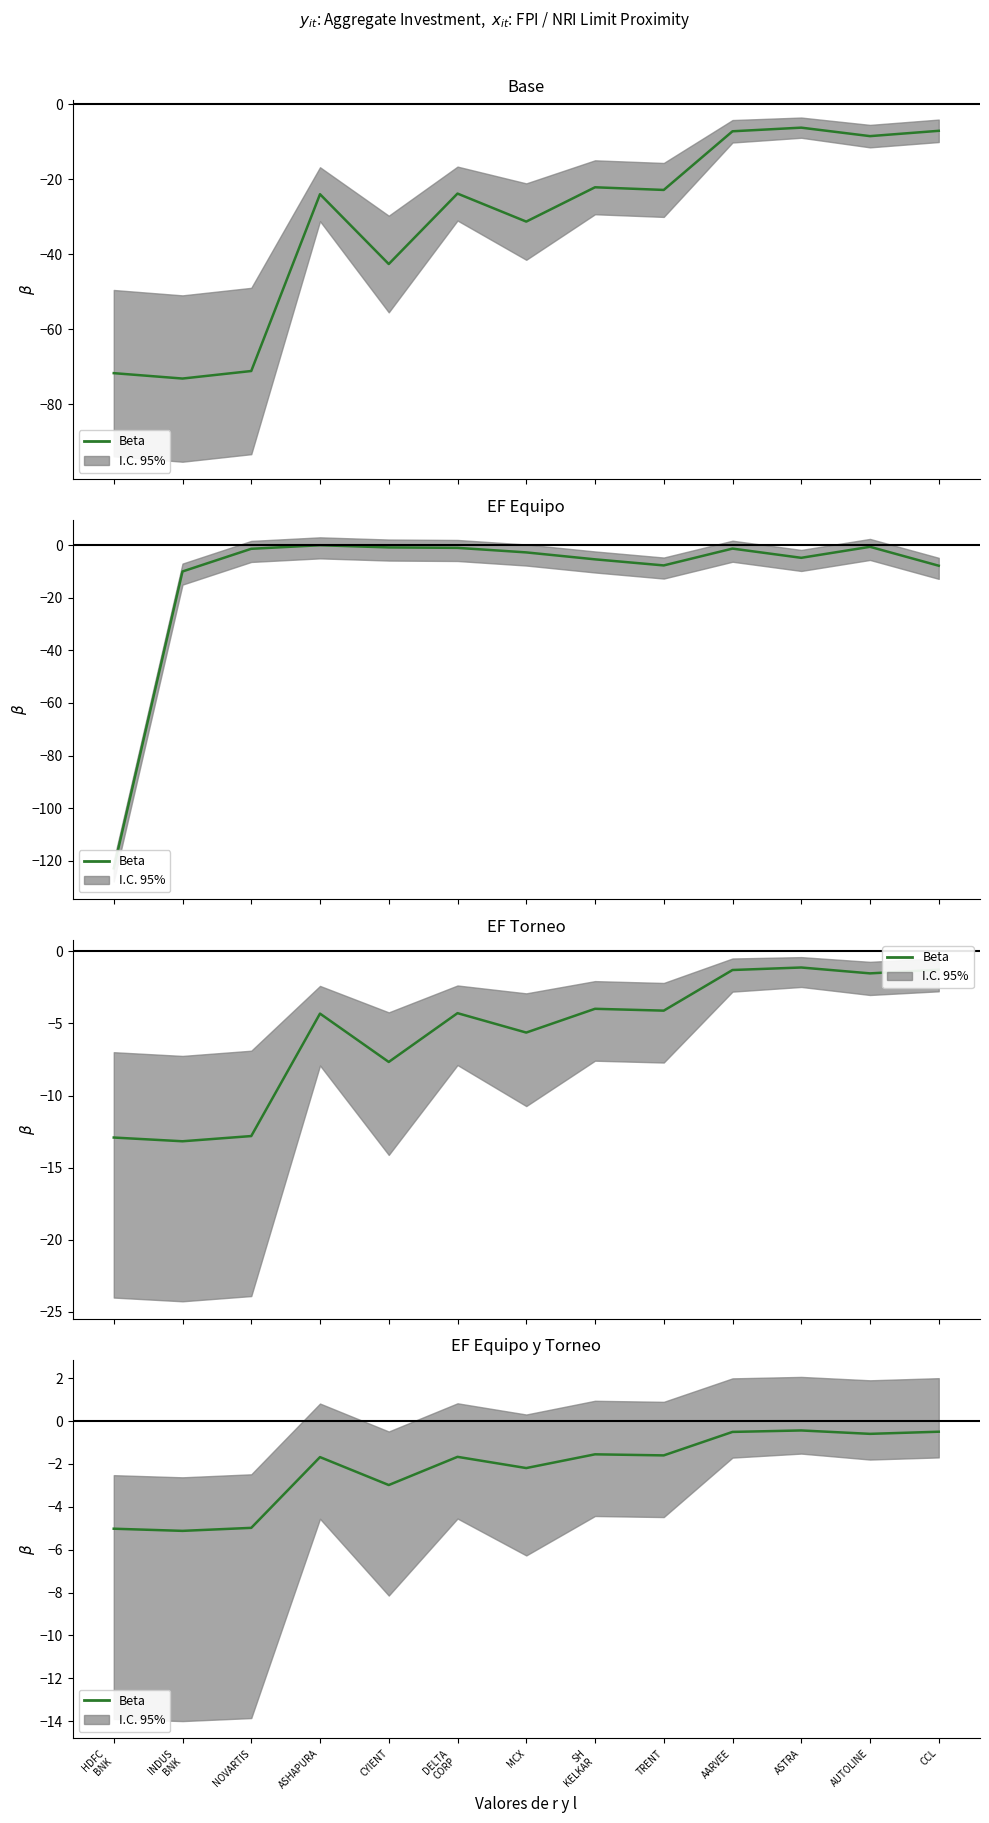

Reading left to right, extract all data points from this chart.

HDFC
BNK=-5.0	INDUS
BNK=-5.1	NOVARTIS=-5.0	ASHAPURA=-1.7	CYIENT=-3.0	DELTA
CORP=-1.7	MCX=-2.2	SH
KELKAR=-1.5	TRENT=-1.6	AARVEE=-0.5	ASTRA=-0.4	AUTOLINE=-0.6	CCL=-0.5